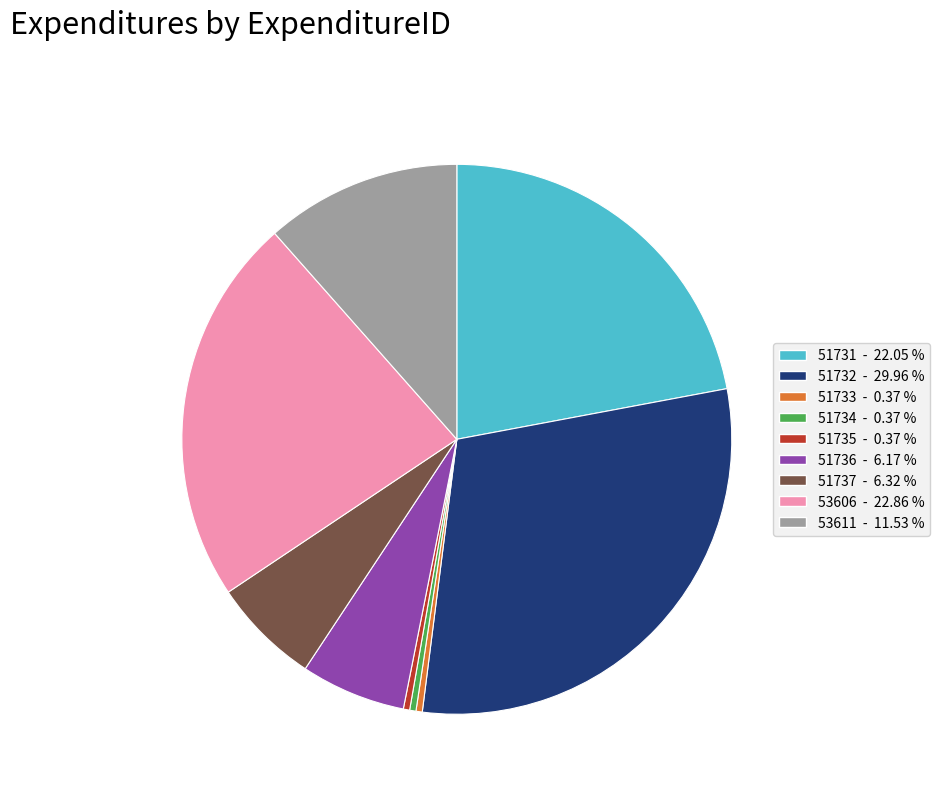

Does 53611 account for over 50% of the chart?

No